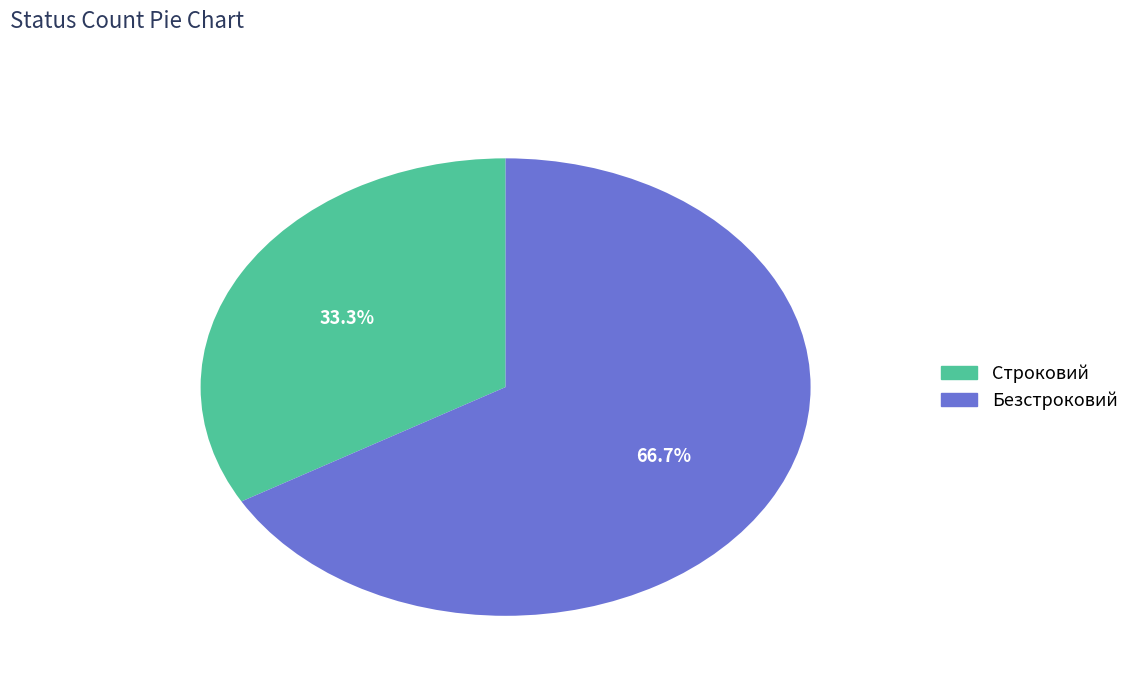

Is it true that Безстроковий is 67% of the pie?

True